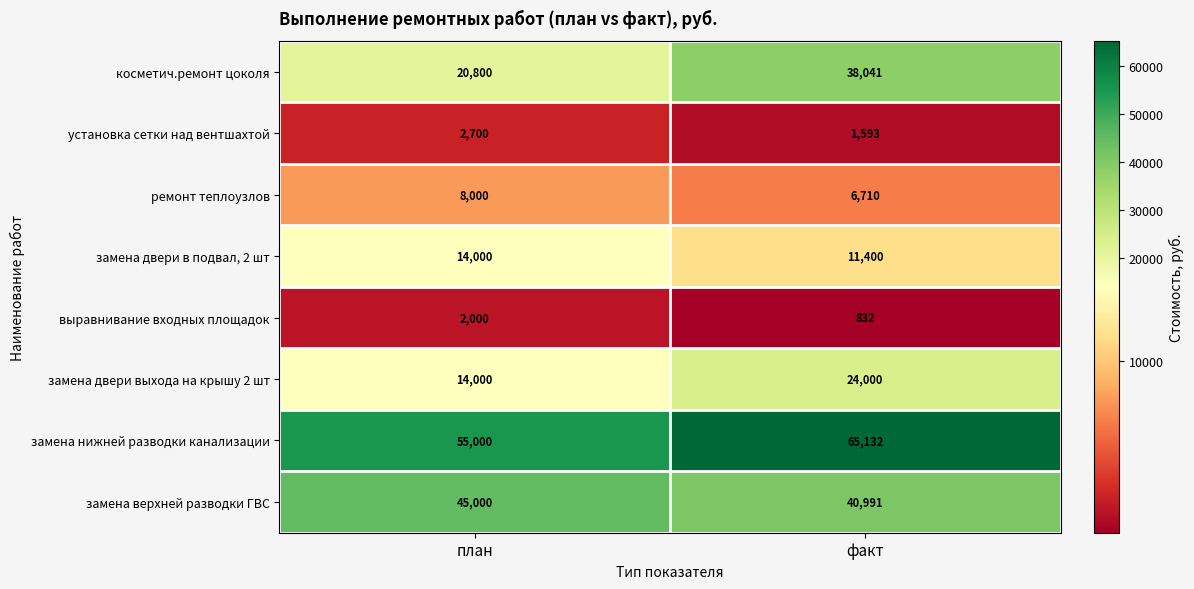

What is the sum of the замена двери в подвал, 2 шт values at план and факт?

25400